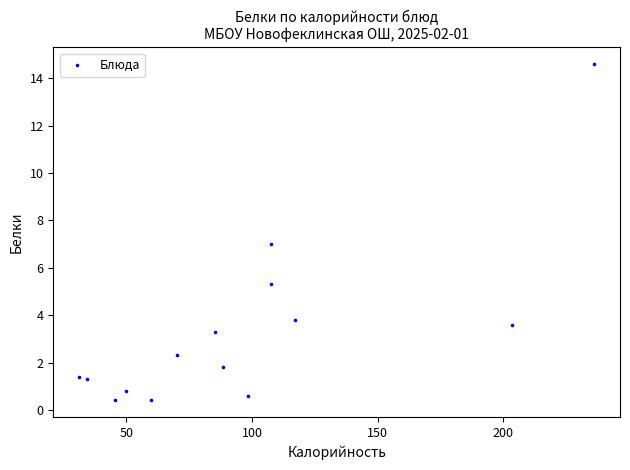

What is the range of X values (max minus min)?

205.0